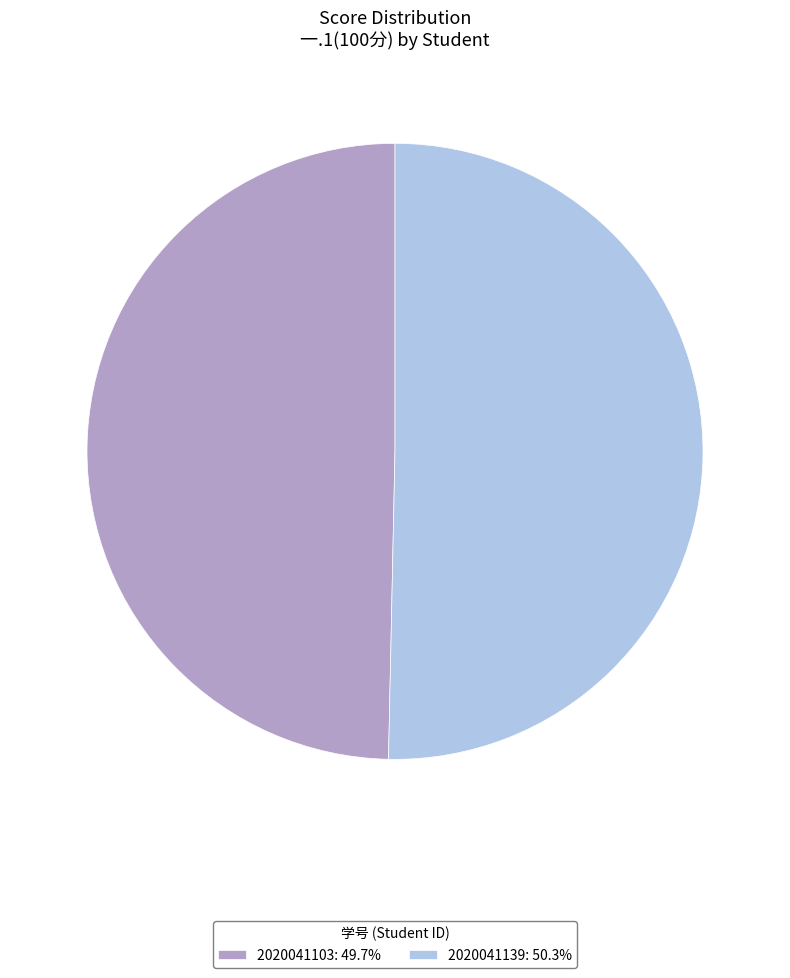

Is it true that 2020041139 is 50% of the pie?

True